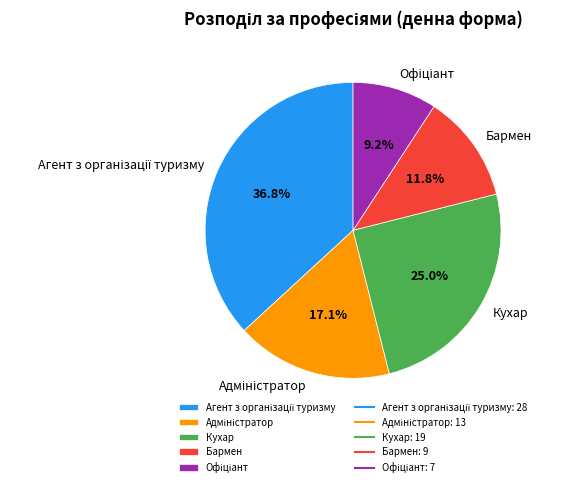

What is the ratio of the value at Бармен to the value at Кухар?

0.5